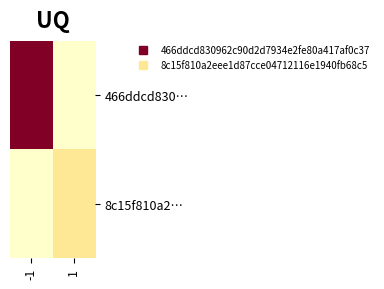

At how many categories does at least one series exceed 15?

1